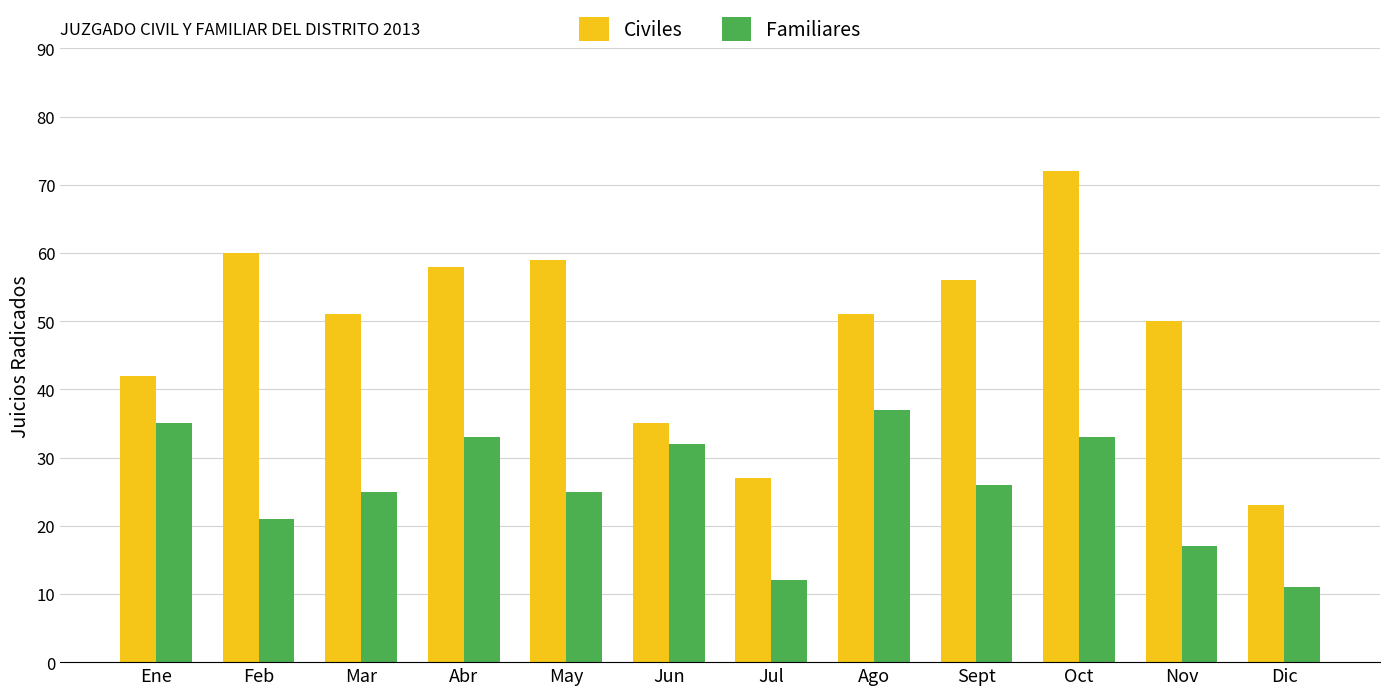

What is the label of the 11th bar from the left?

Nov